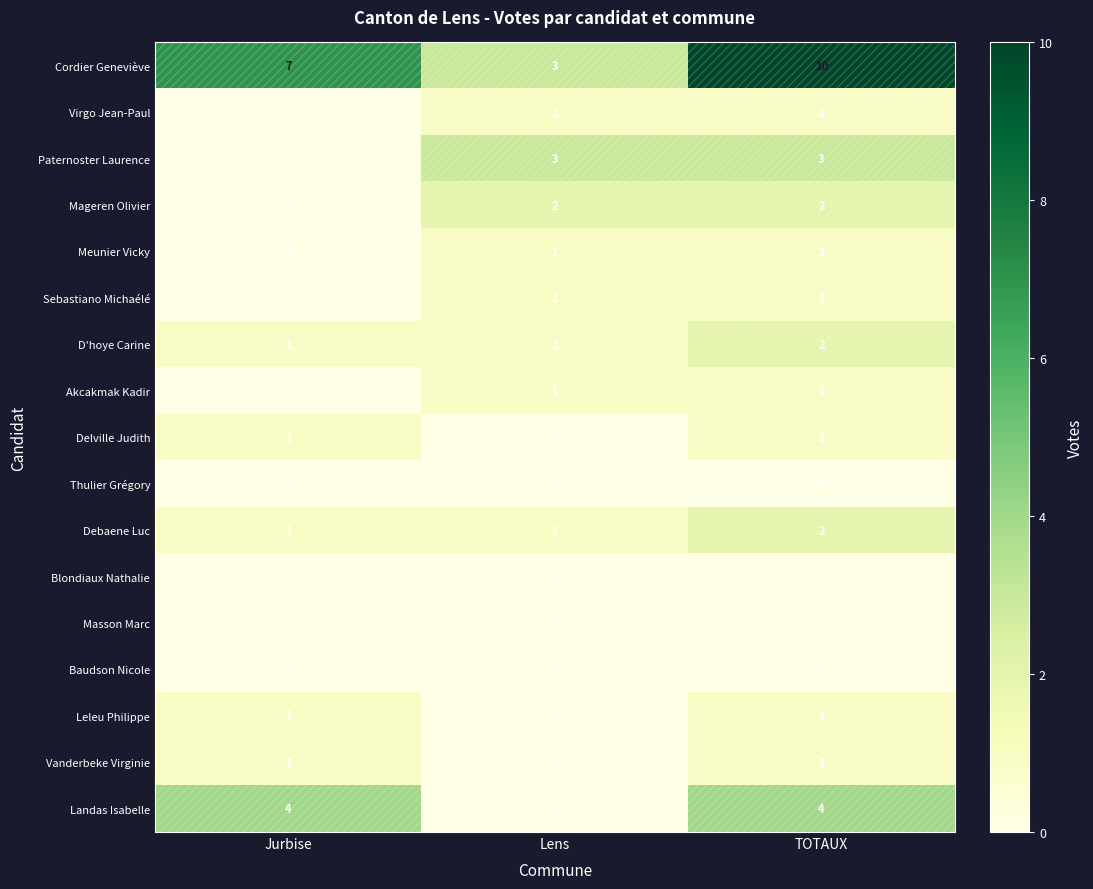

How many data points does each series have?

3